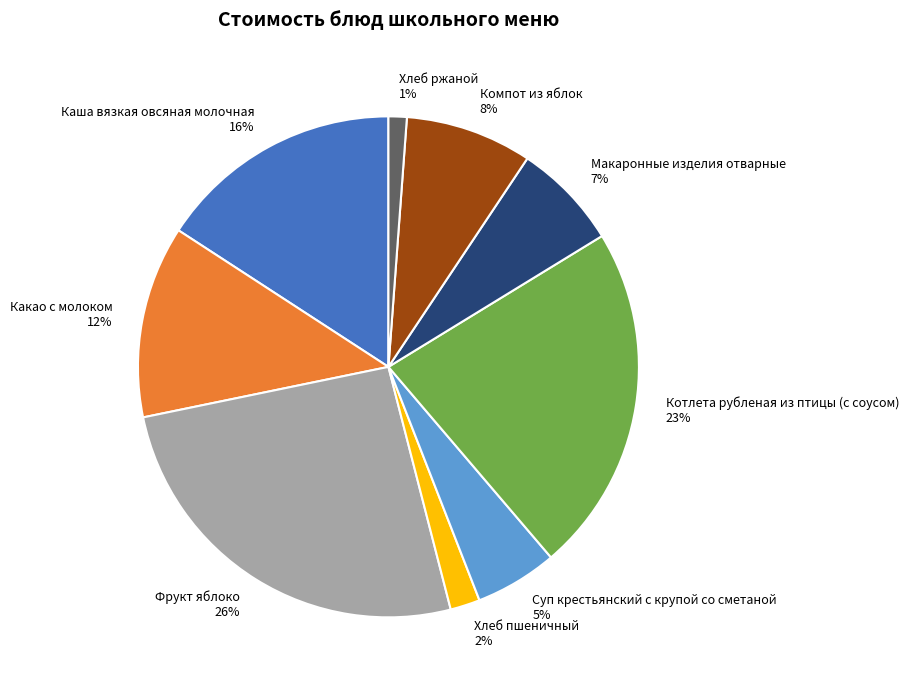

Which slice is the largest?

Фрукт яблоко